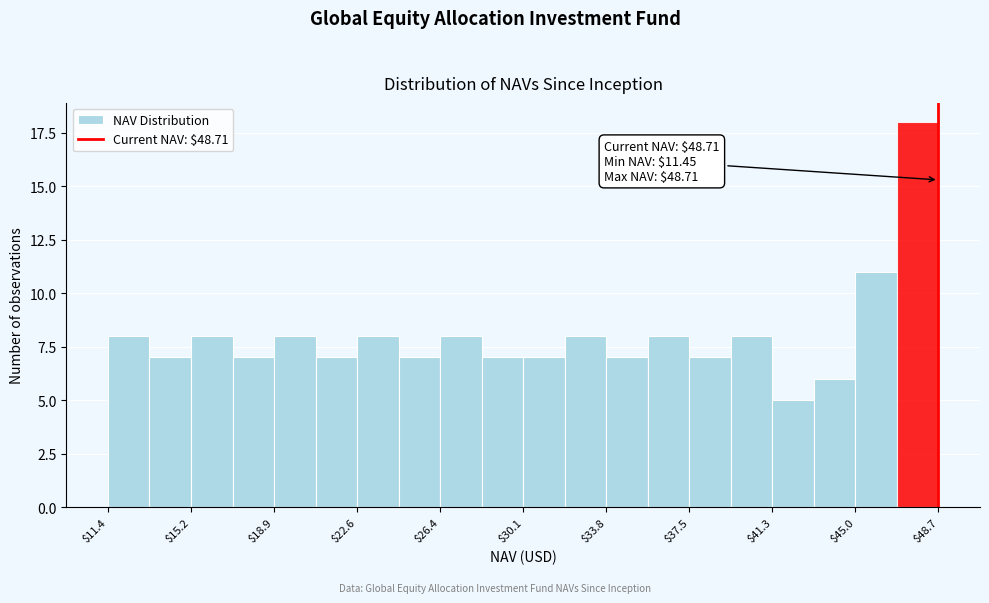

Around what value on the x-axis is the tallest bar? Give the approximate position of its centre, as read against the axis.

48.0